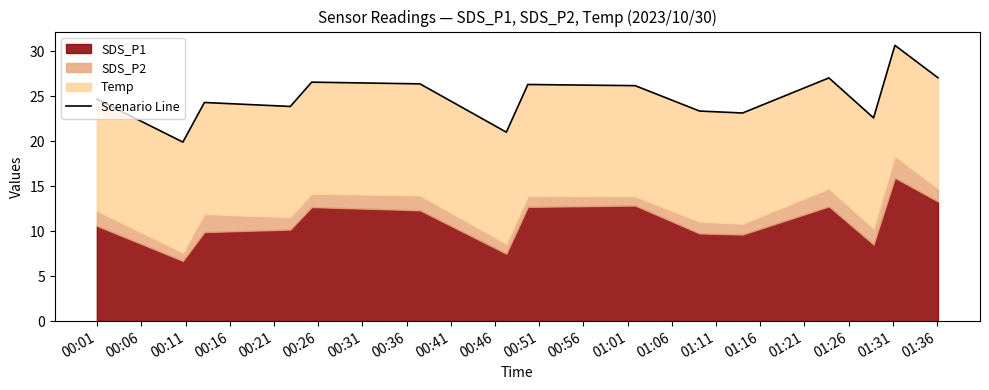

At which label does the data first exceed 24?

00:01